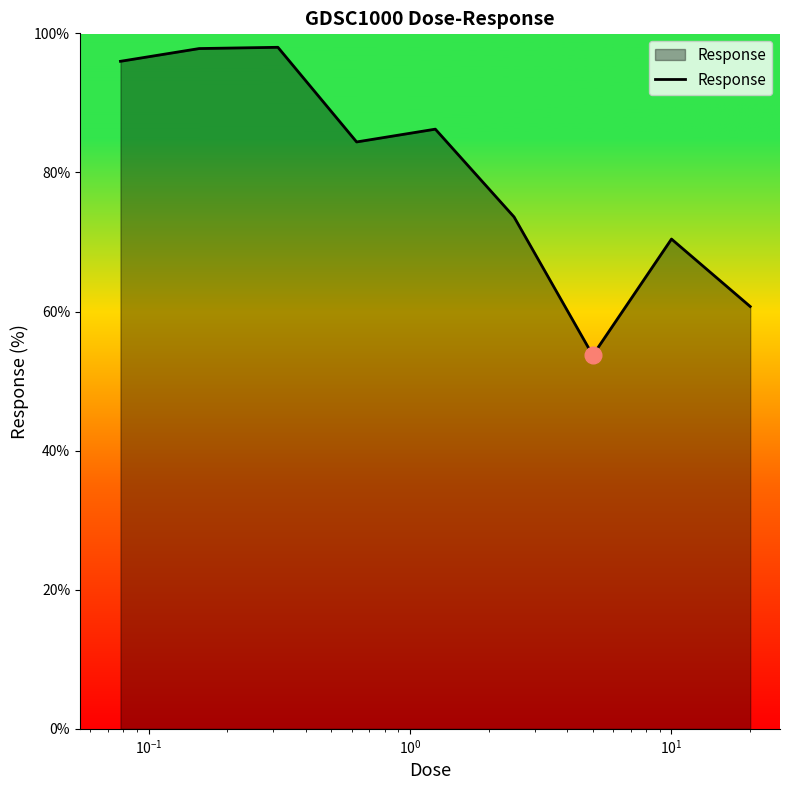

What is the difference between the maximum and minimum values?

44.3